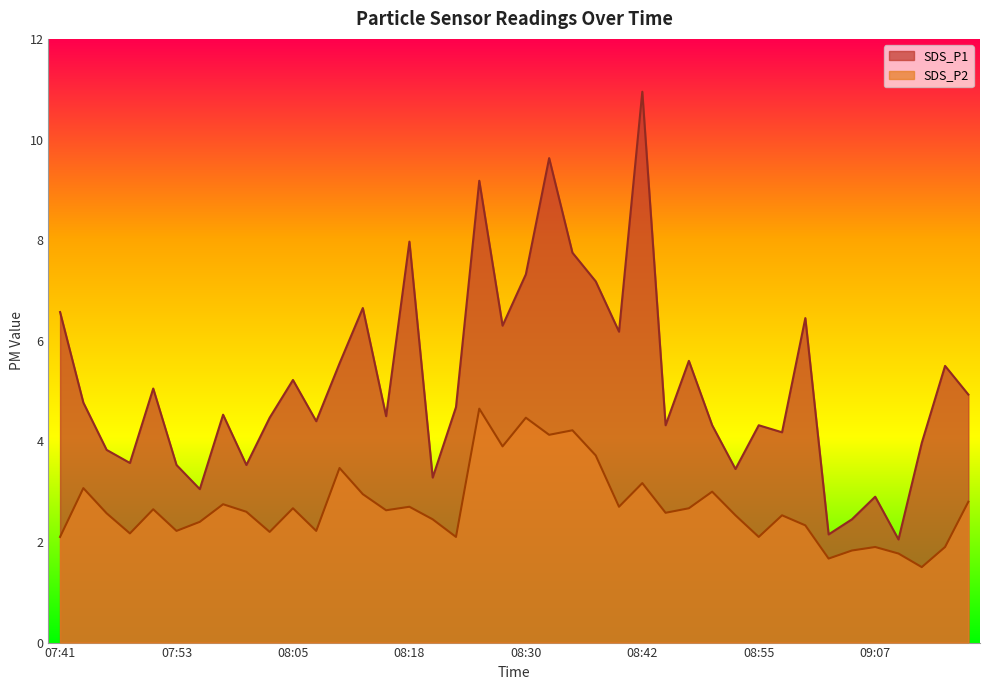

What is the average value of the SDS_P2 series?

2.7